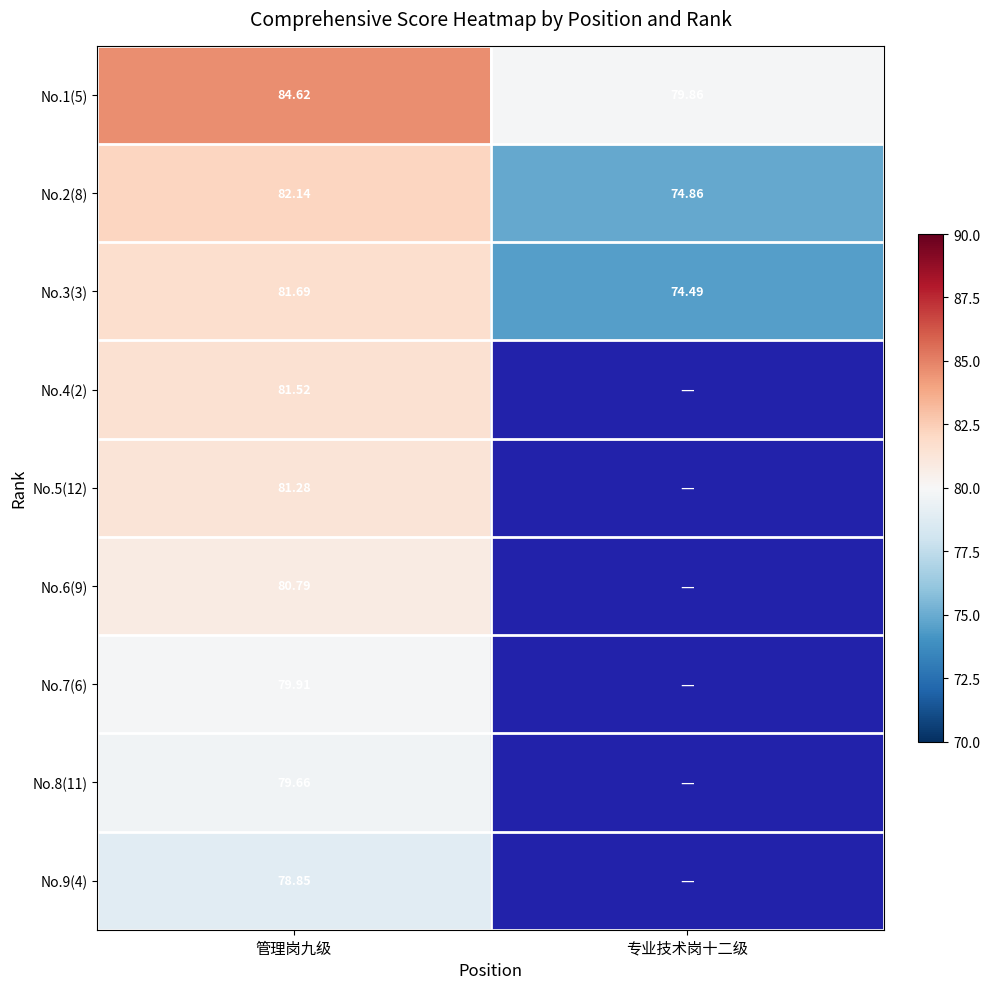

At which label does No.2(8) reach its peak?

管理岗九级